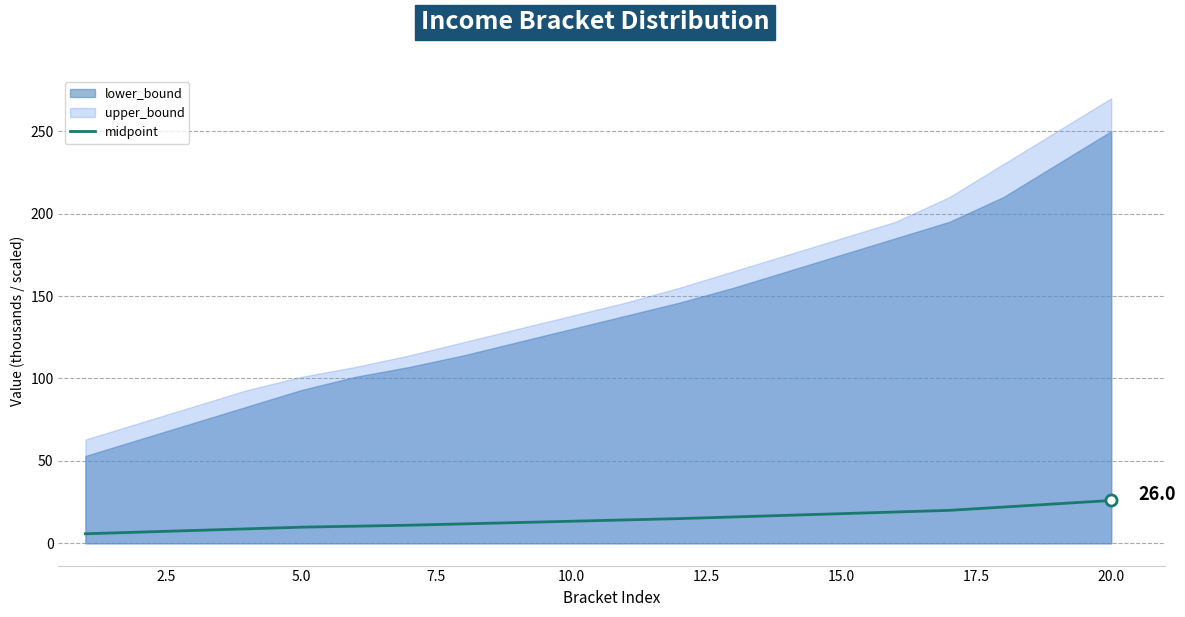

What is the maximum value for midpoint?

26.0